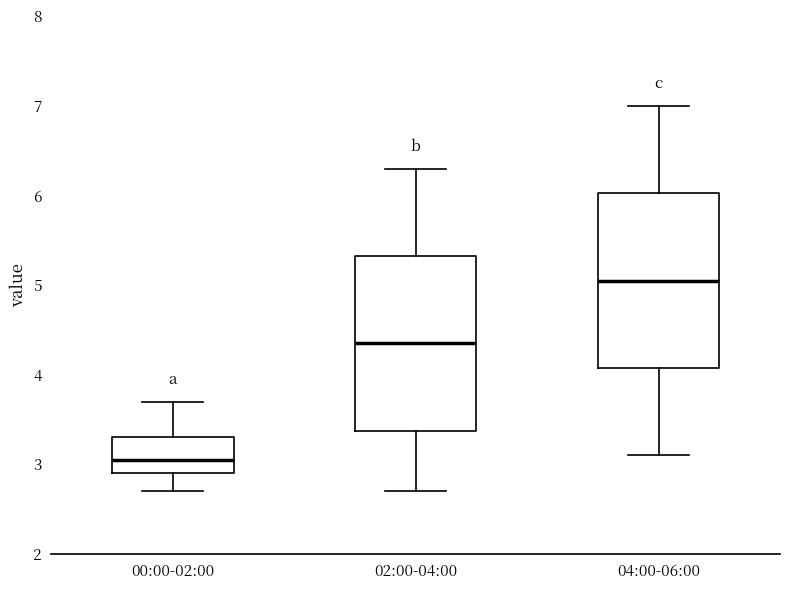

Where is the lower edge of the box for 04:00-06:00 on the y-axis? The values are not printed on the chart, so give them approximately, as read against the axis.

4.1